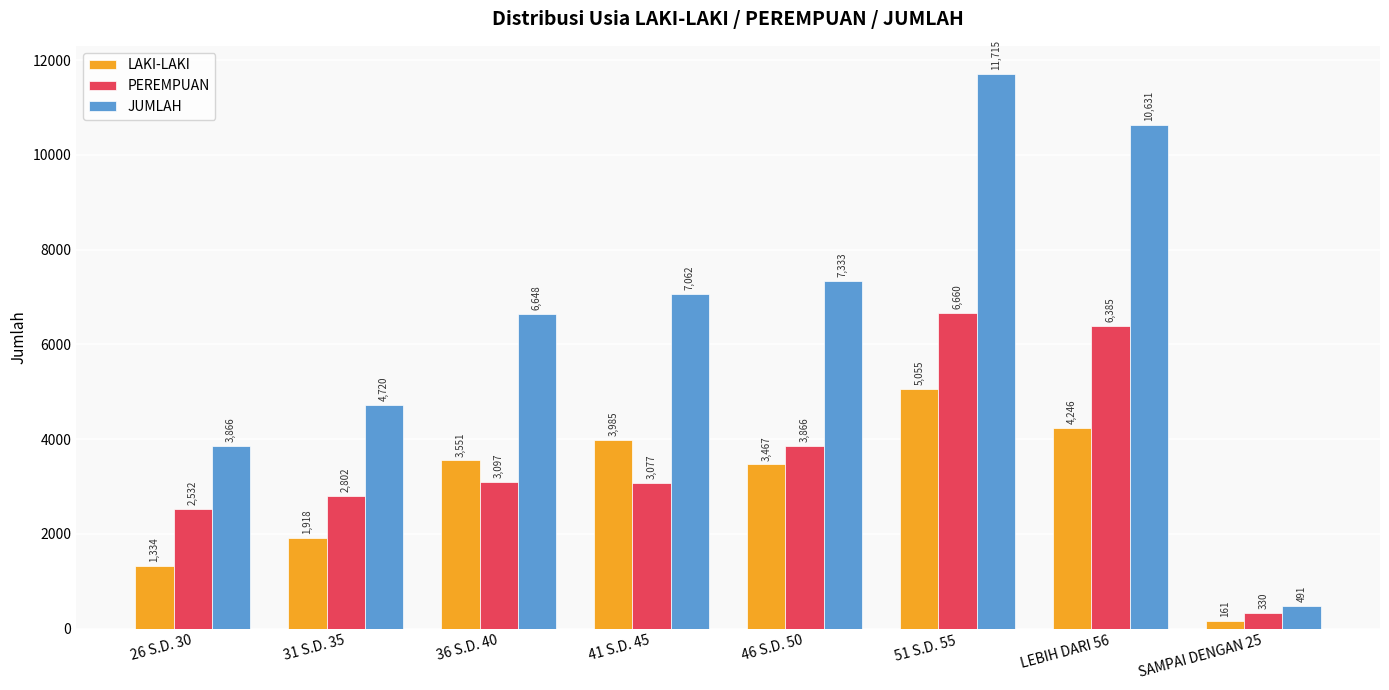

Reading left to right, what are all the values shown in this chart?

LAKI-LAKI: 26 S.D. 30=1334	31 S.D. 35=1918	36 S.D. 40=3551	41 S.D. 45=3985	46 S.D. 50=3467	51 S.D. 55=5055	LEBIH DARI 56=4246	SAMPAI DENGAN 25=161
PEREMPUAN: 26 S.D. 30=2532	31 S.D. 35=2802	36 S.D. 40=3097	41 S.D. 45=3077	46 S.D. 50=3866	51 S.D. 55=6660	LEBIH DARI 56=6385	SAMPAI DENGAN 25=330
JUMLAH: 26 S.D. 30=3866	31 S.D. 35=4720	36 S.D. 40=6648	41 S.D. 45=7062	46 S.D. 50=7333	51 S.D. 55=11715	LEBIH DARI 56=10631	SAMPAI DENGAN 25=491